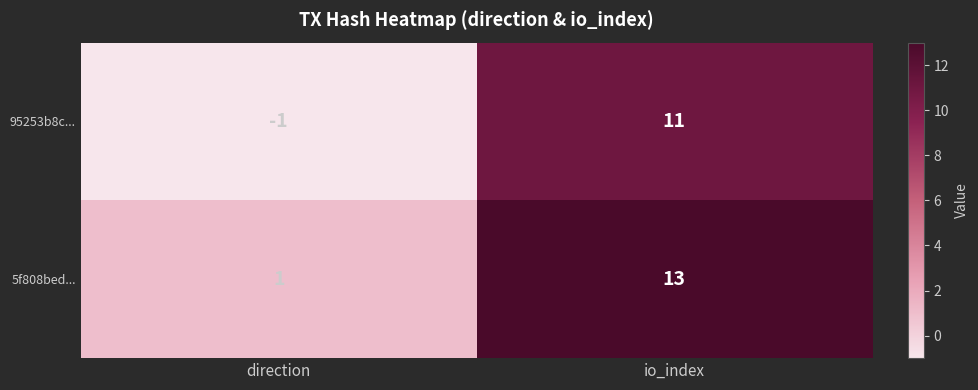

Where is 5f808bed... nearest to the value 7?

direction